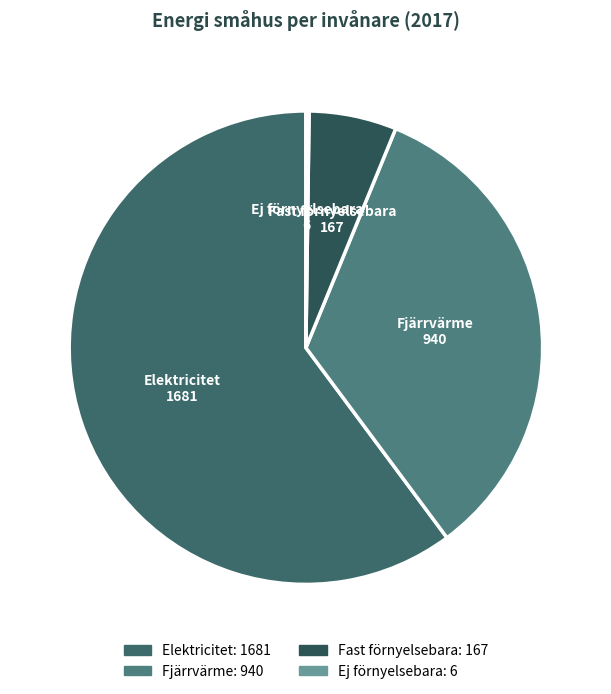

What is the majority slice?

Elektricitet